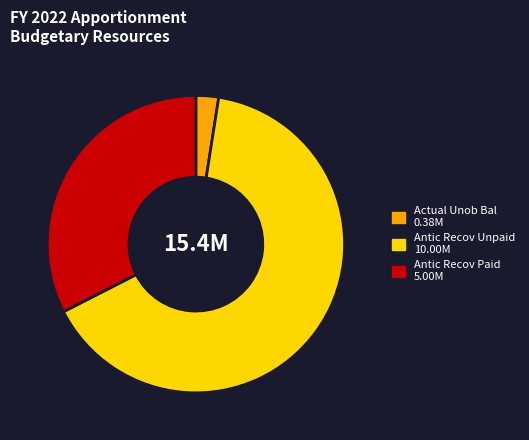

Is there a majority slice in this chart?

Yes